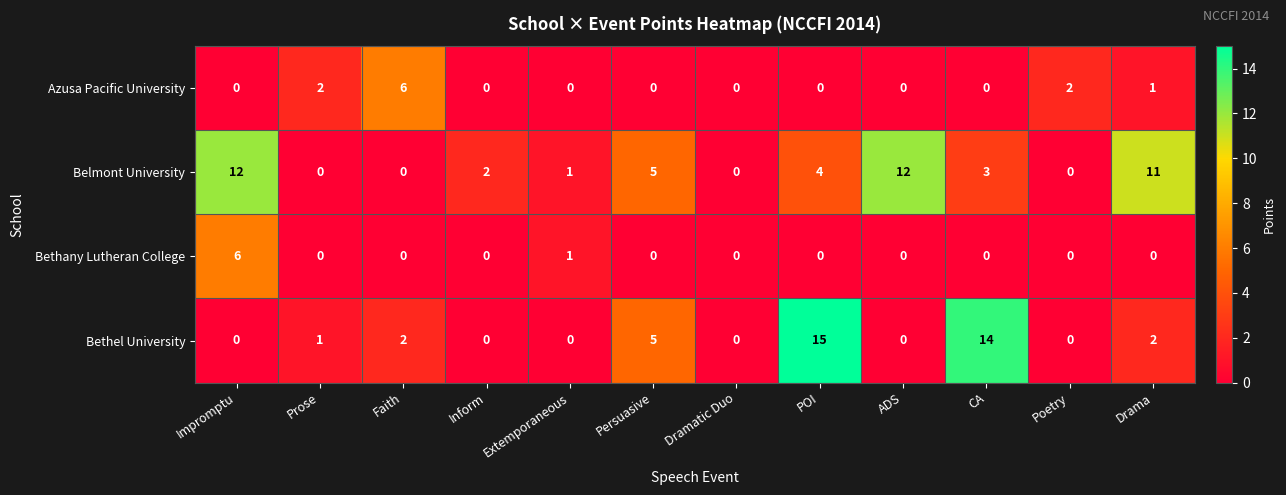

Which series has the widest spread of values?

Bethel University